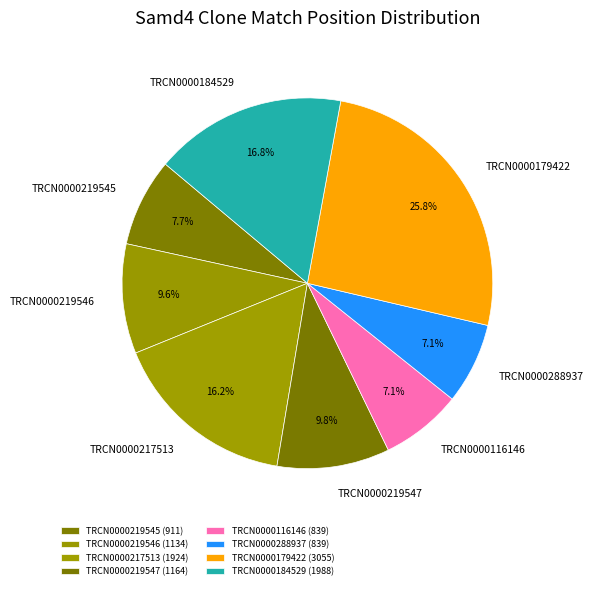

Do TRCN0000219545 and TRCN0000217513 together represent more than half of the pie?

No